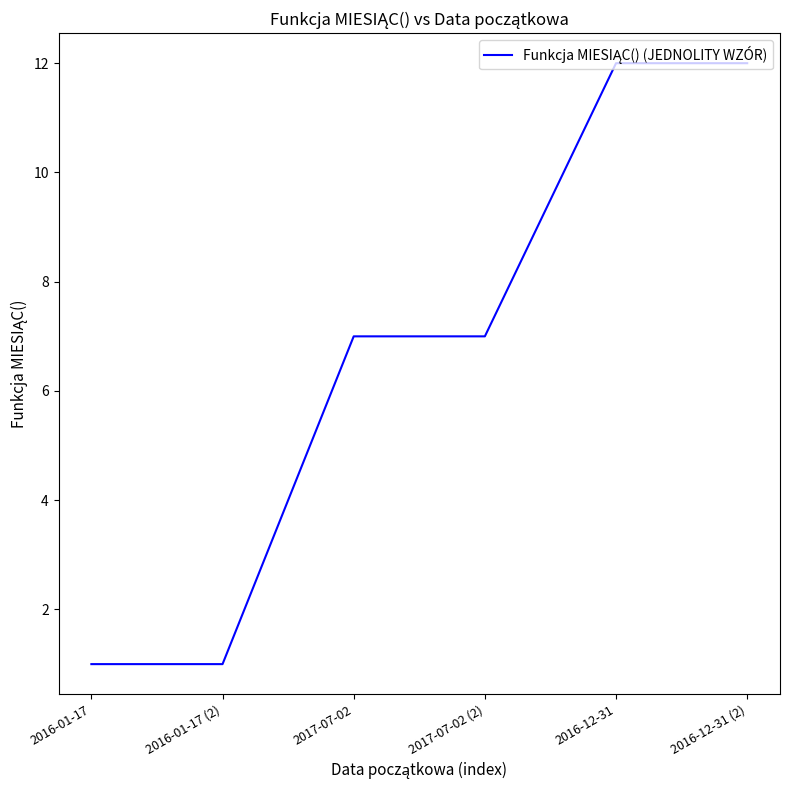

Is it true that the value at 2017-07-02 (2) is 7?

True